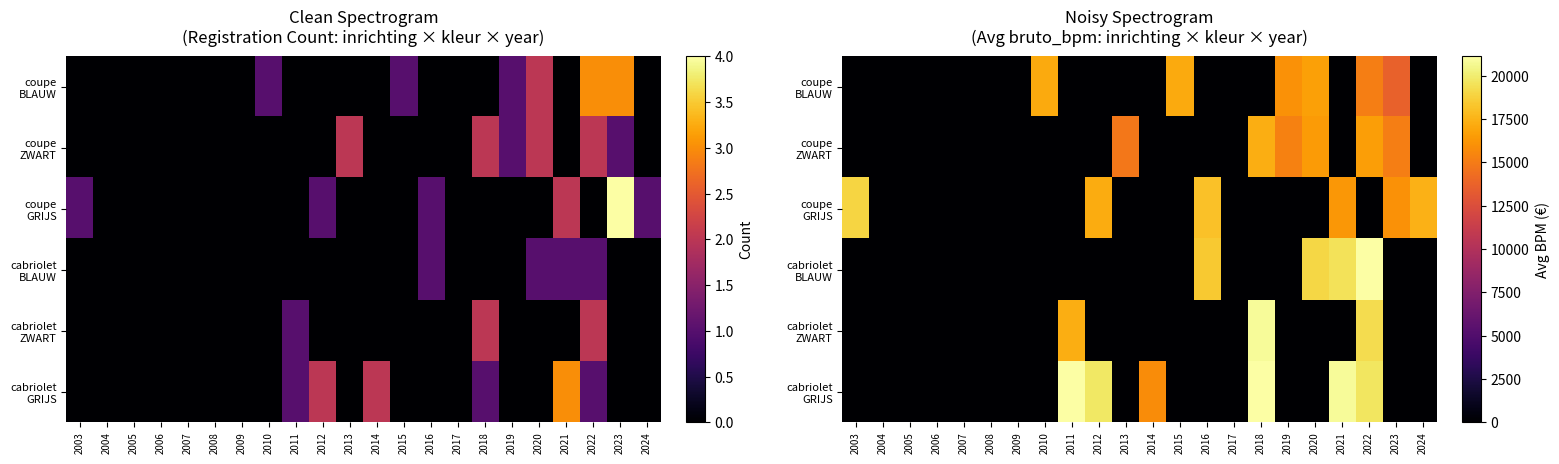

Is it true that cabriolet GRIJS equals -10428.2 at 2004?

False